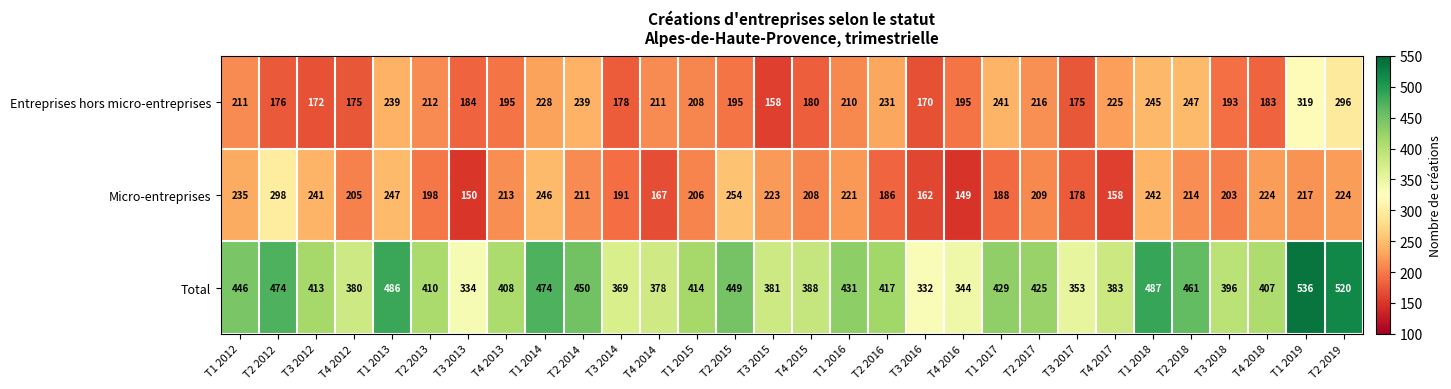

The Entreprises hors micro-entreprises series shows 183 at T4 2018. True or false?

True